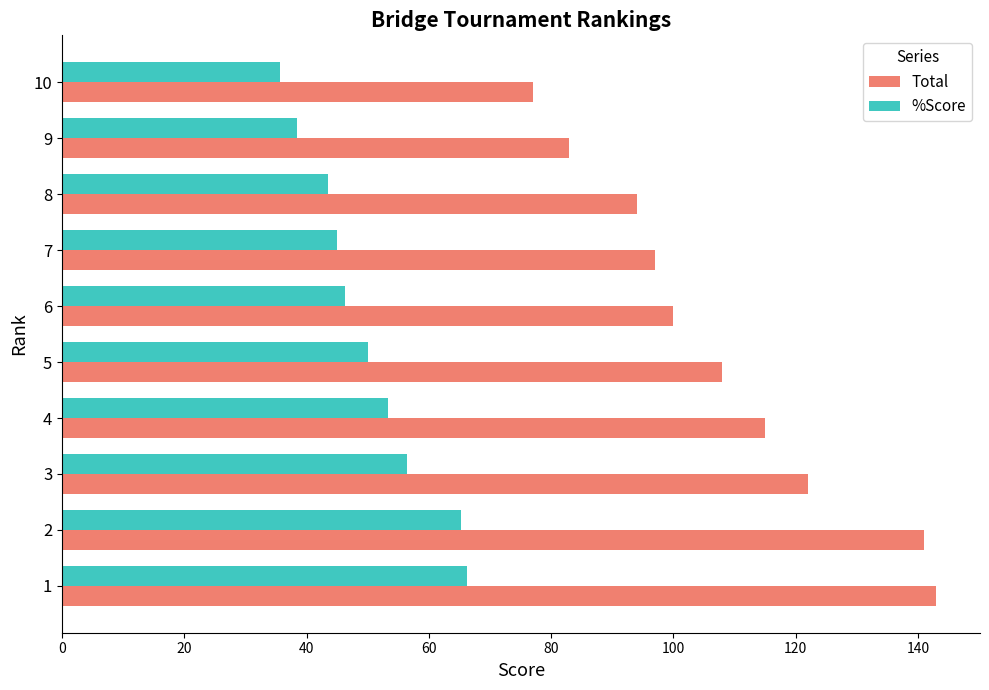

Which series has the largest total across all categories?

Total